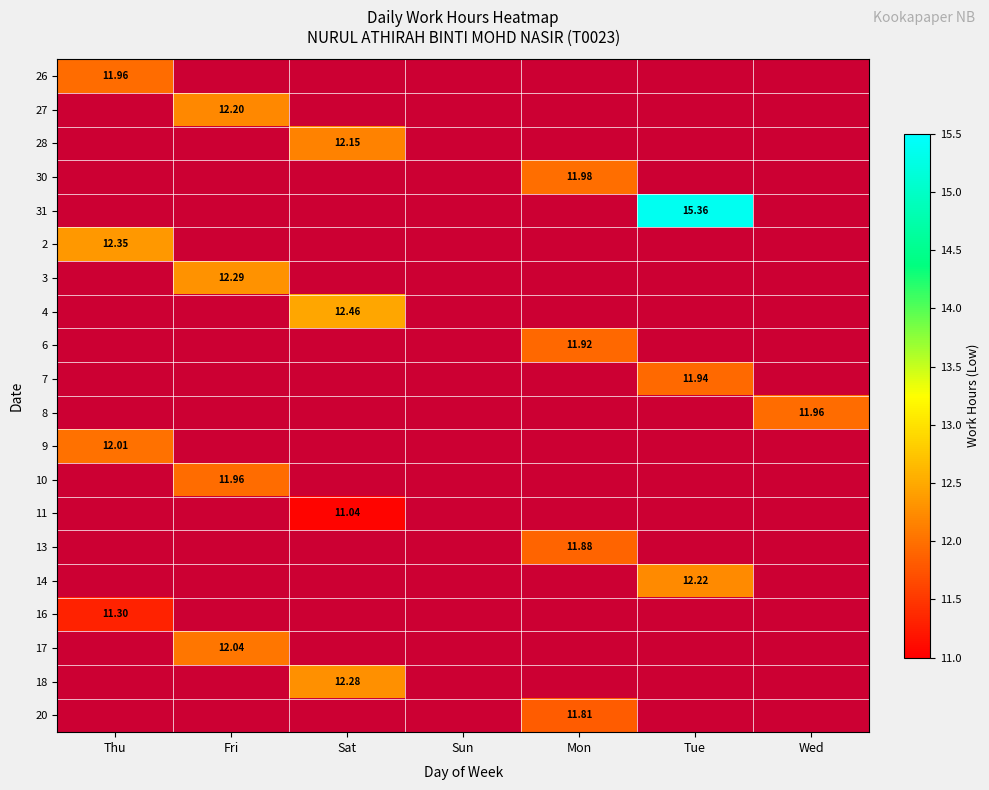

At how many categories does at least one series exceed 14?

1